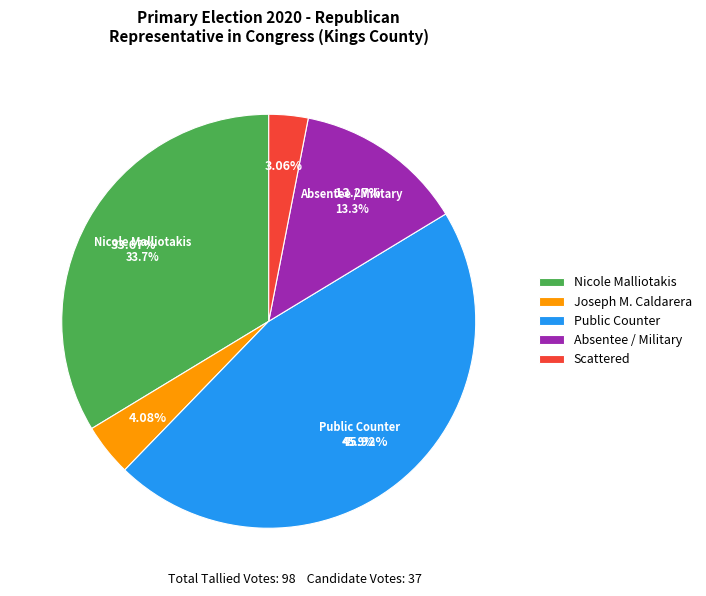

The Manually Counted Emergency slice represents 1% of the pie. True or false?

False